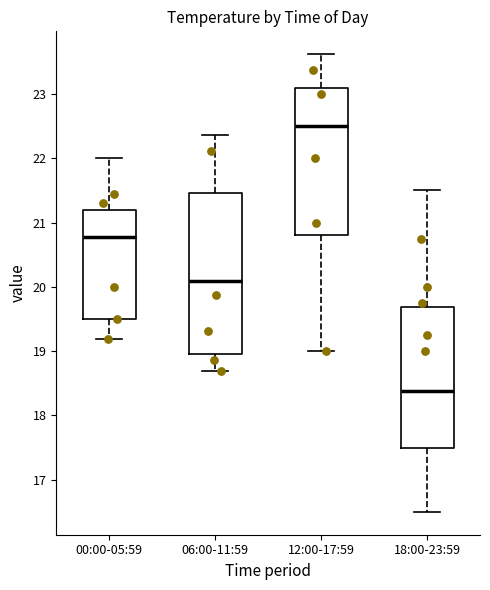

Which box is the tallest, from its lower edge to its upper edge?

06:00-11:59